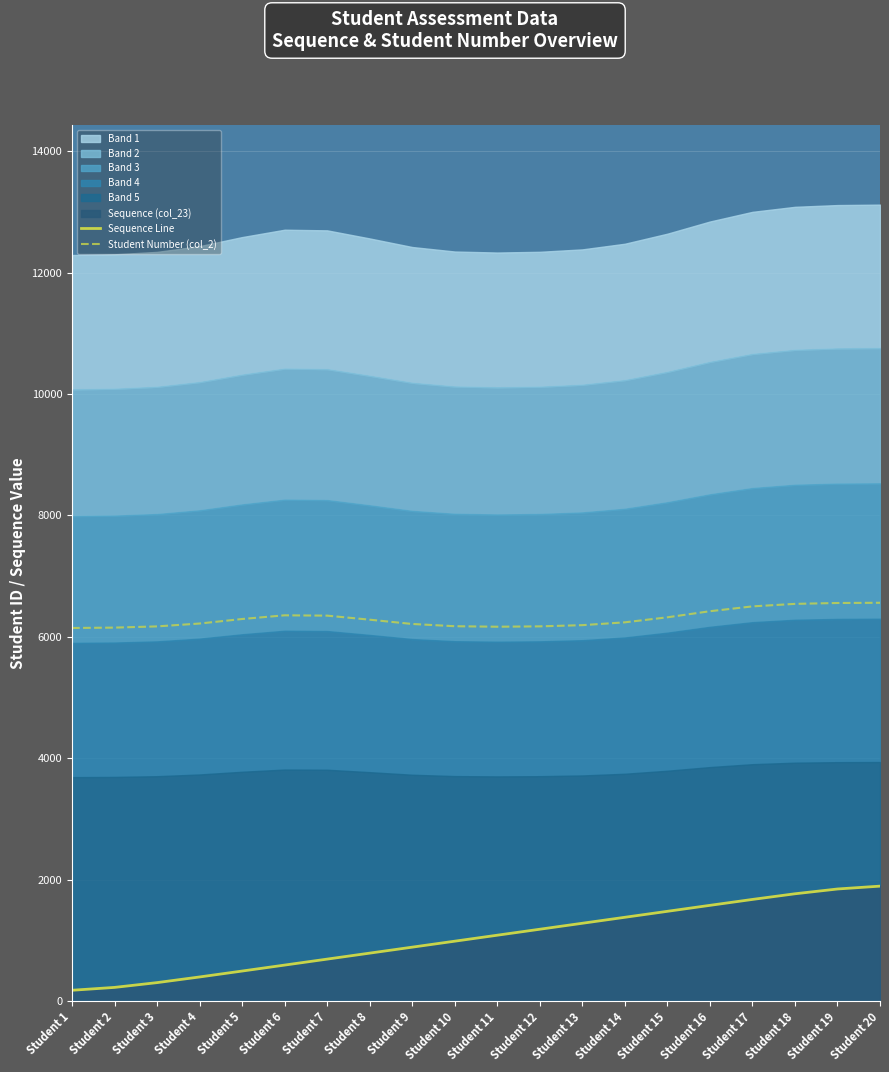

What is the spread (max minus min) of values at Student 8?

5494.7